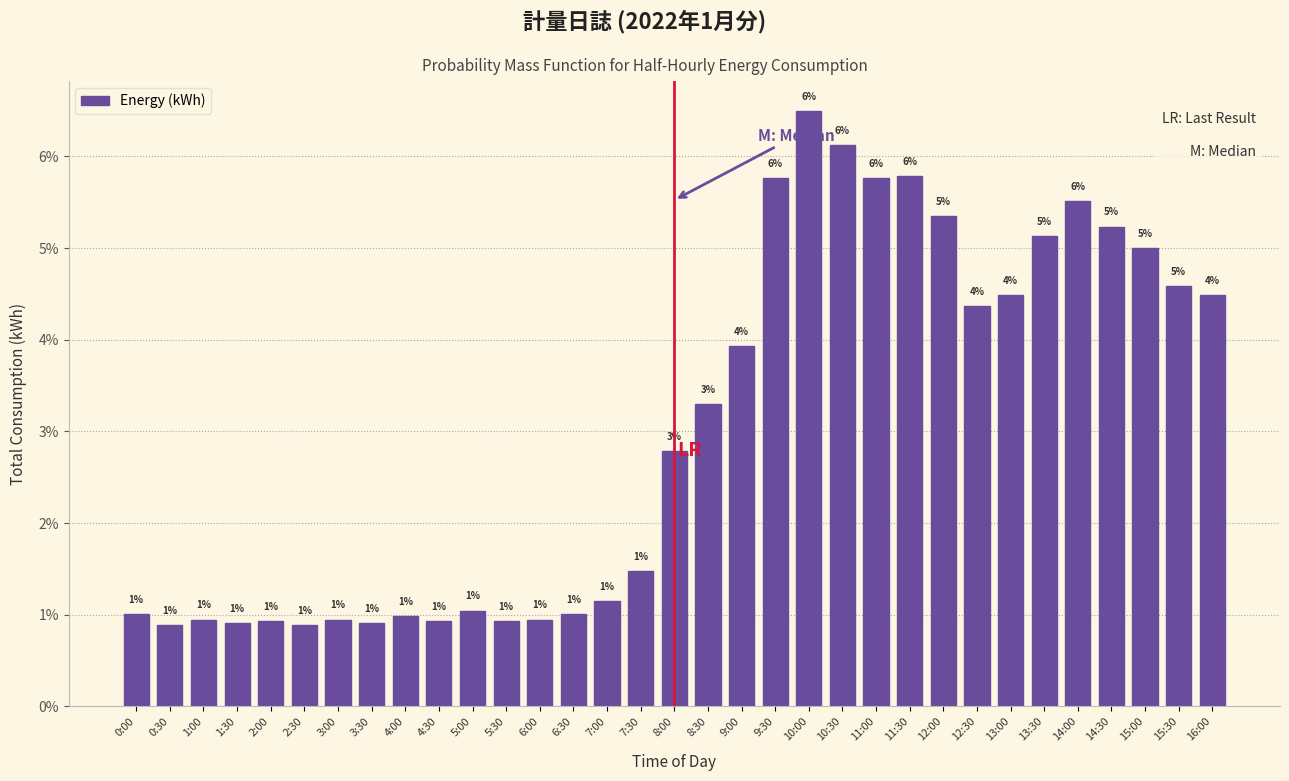

What is the label of the 25th bar from the right?

4:00